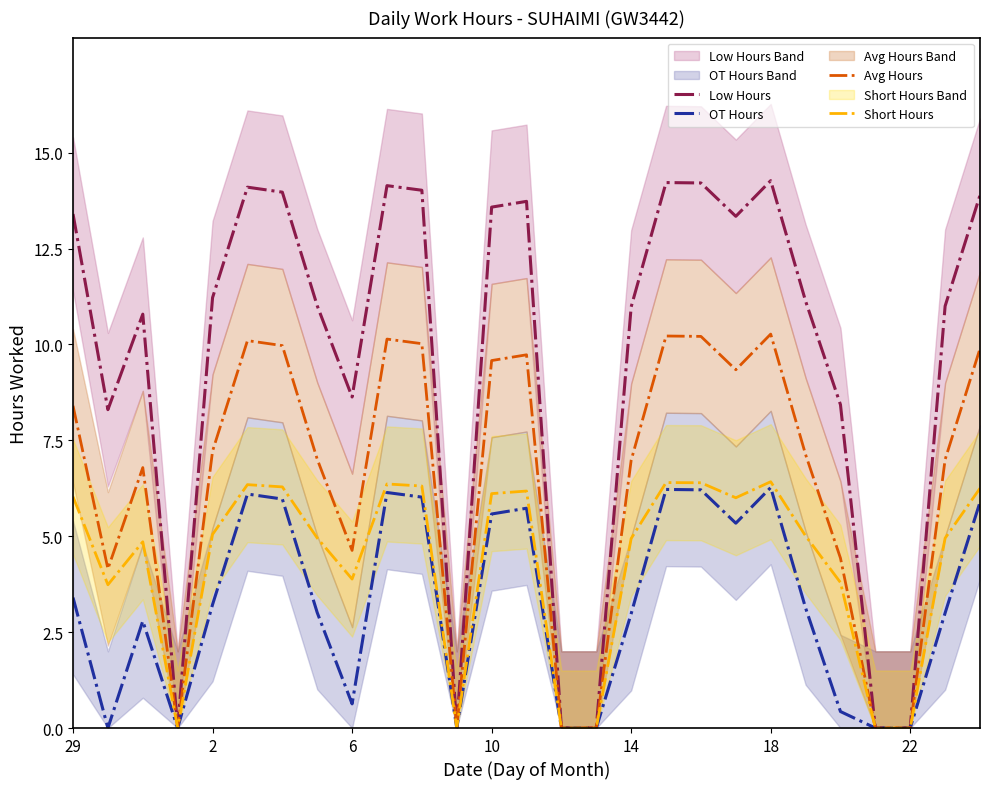

List the series in order of their peak value, highest first.

Low Hours, Avg Hours, Short Hours, OT Hours